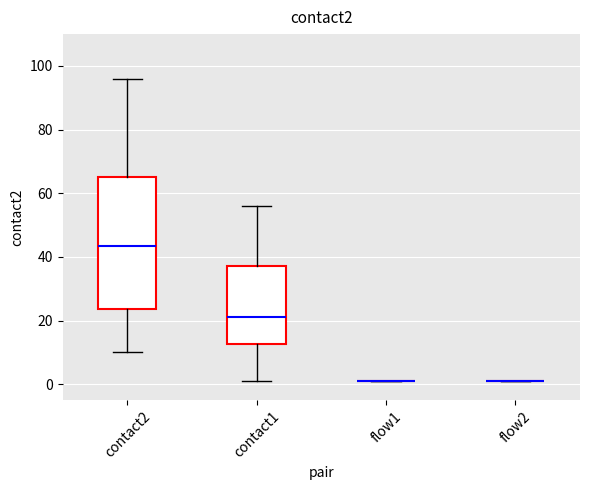

Reading left to right, transcribe this box plot: for each box, give where its median line is, the range the box spans, and where its two whiskers end, as read against the y-axis. The values are not printed on the chart, so give them approximately, as read against the axis.

contact2: median 44, box 24 to 66, whiskers 10 to 96
contact1: median 22, box 12 to 38, whiskers 2 to 56
flow1: box collapsed to a line at 2, whiskers 2 to 2
flow2: box collapsed to a line at 2, whiskers 2 to 2